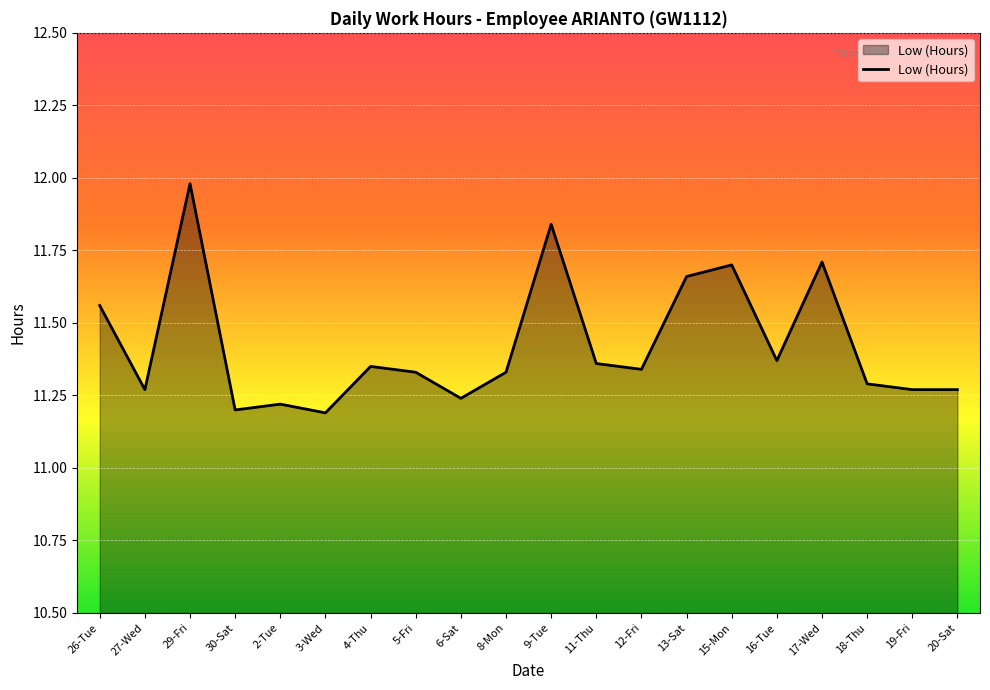

At which category does the chart reach its peak across all series?

29-Fri